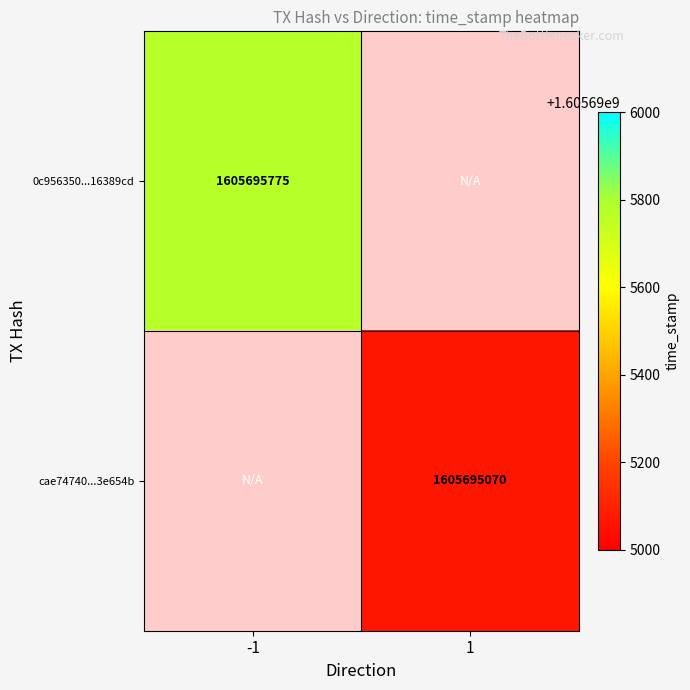

At time_stamp, list the series in order from largest to smallest.

0c956350de97daa966d9a43d6f3e4e4a16389cd, cae747405b14ab4f3bee615d8e8af878e3e654b